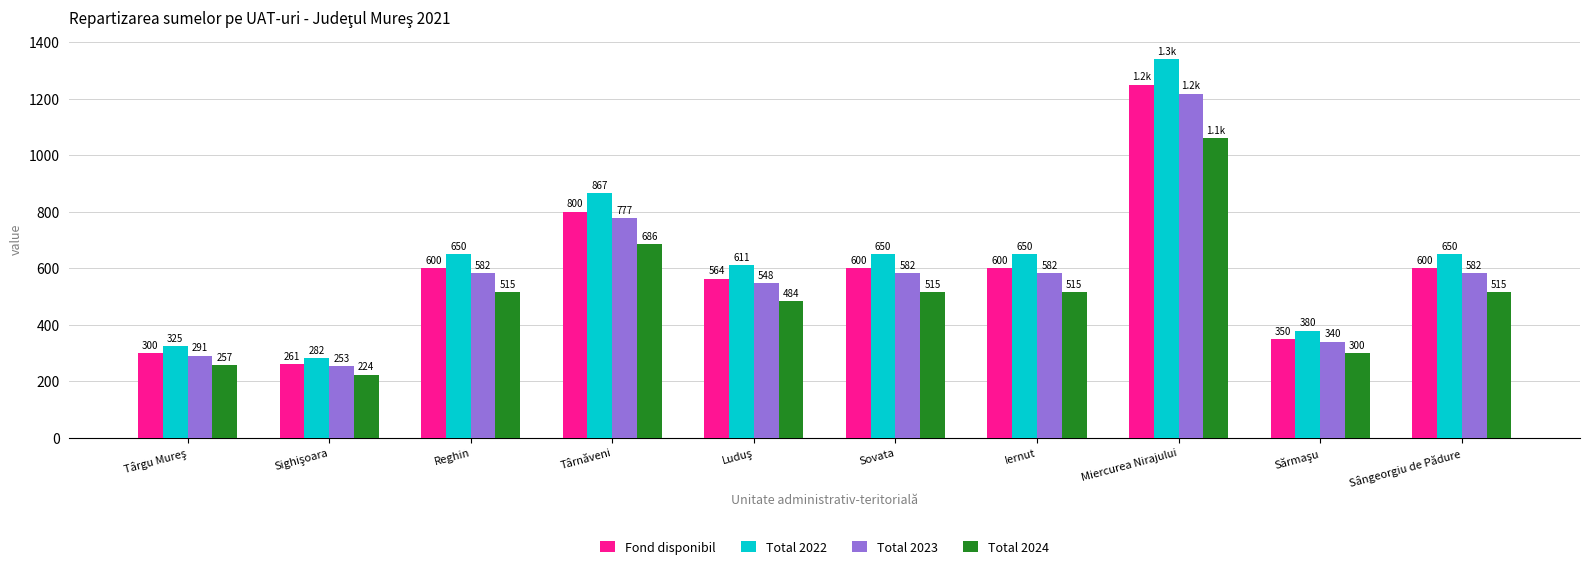

Rank the series by their maximum value, from lowest to highest.

Total 2024, Total 2023, Fond disponibil, Total 2022